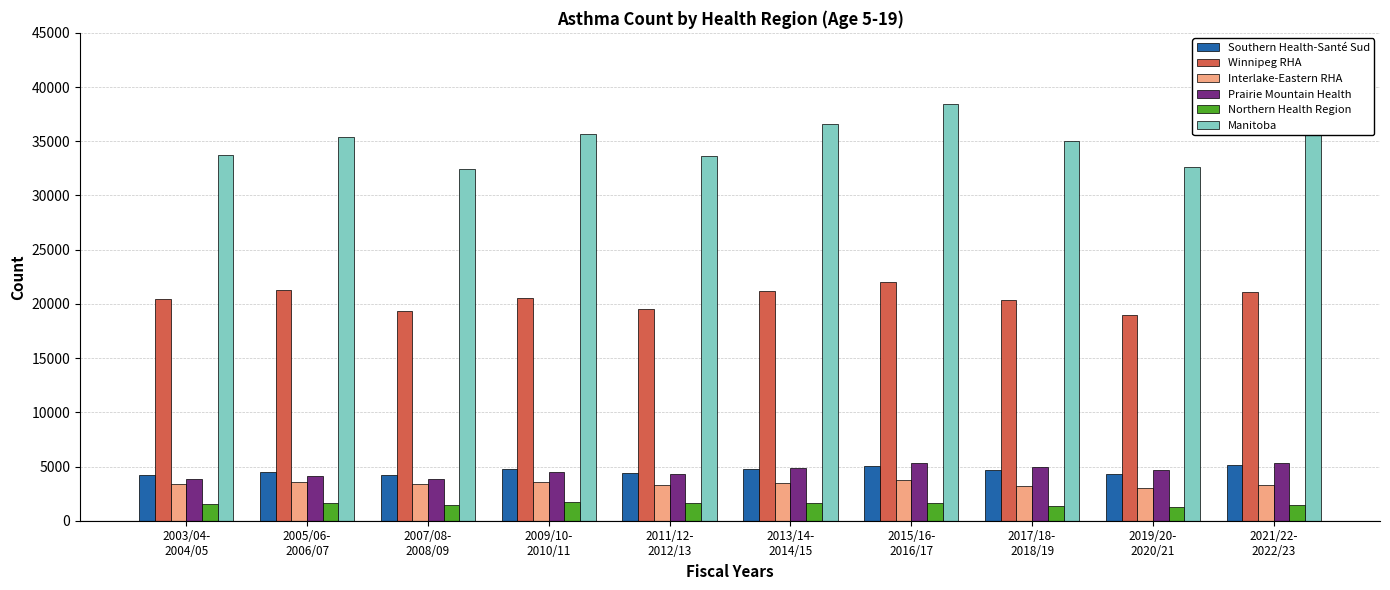

What value does the Southern Health-Santé Sud series have at 2019/20-
2020/21, to the nearest 50?

4350